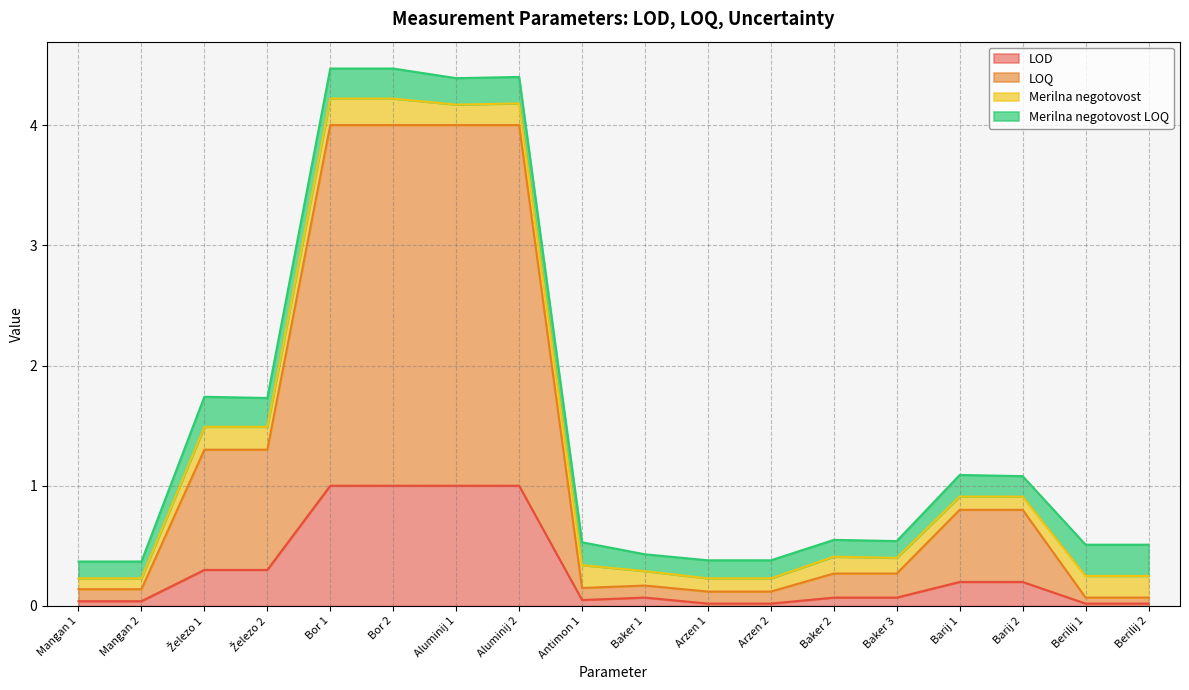

Where is LOD nearest to the value 0?

Arzen 1